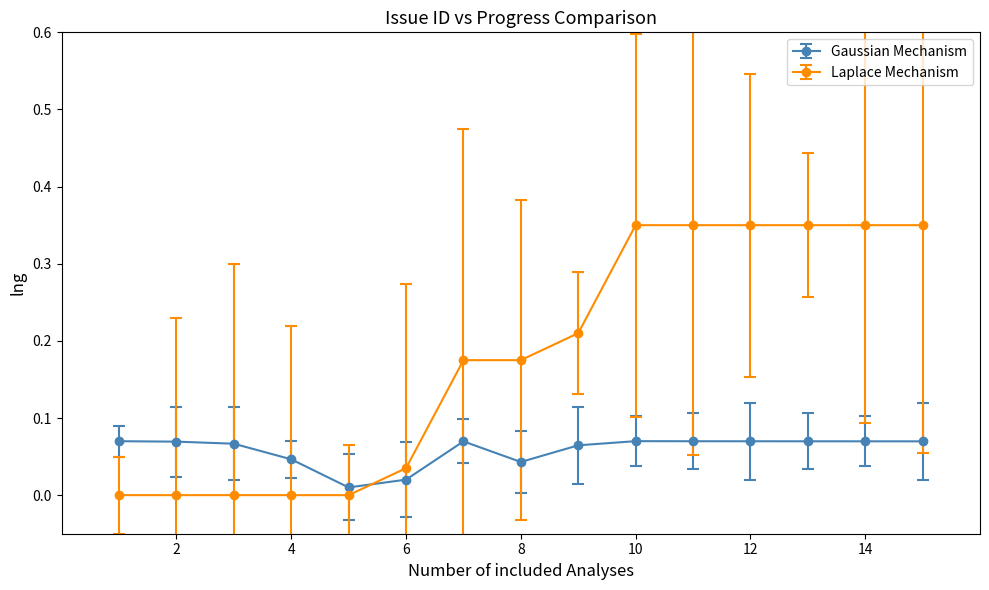

What is the sum of all Laplace Mechanism values?

2.7